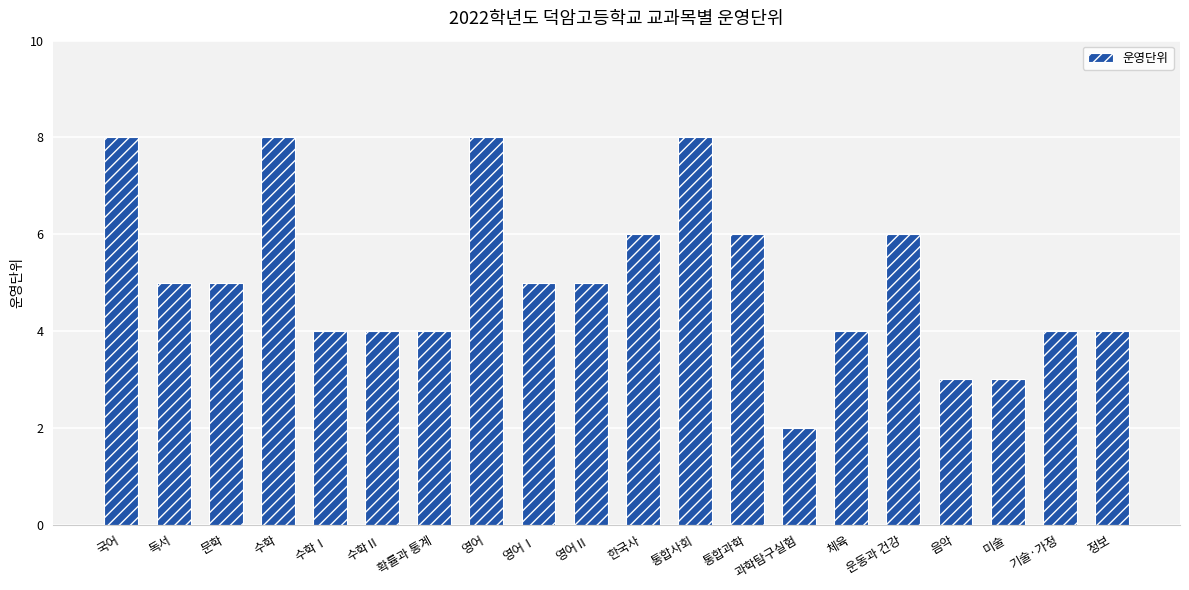

What position from the right is 독서?

19